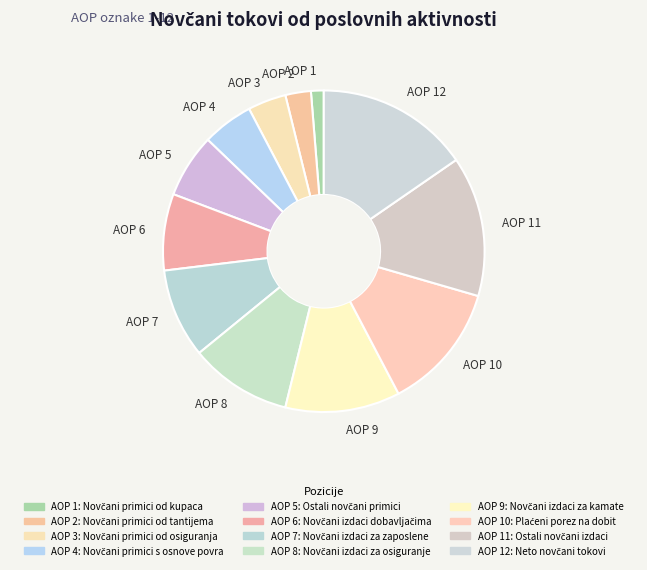

Do AOP 4 and AOP 7 together represent more than half of the pie?

No